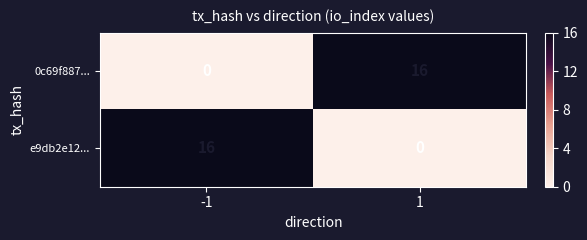

List the labels in order of 0c69f887... value, smallest first.

-1, 1